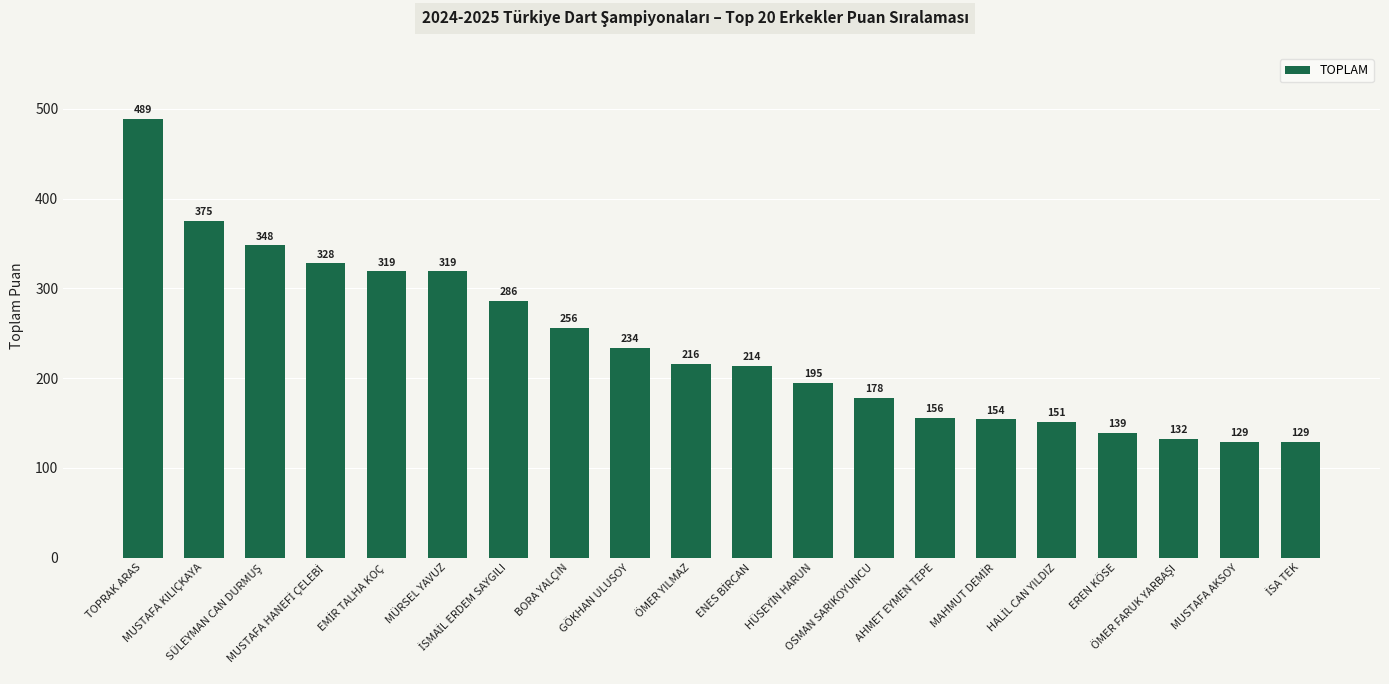

What is the smallest value displayed?

129